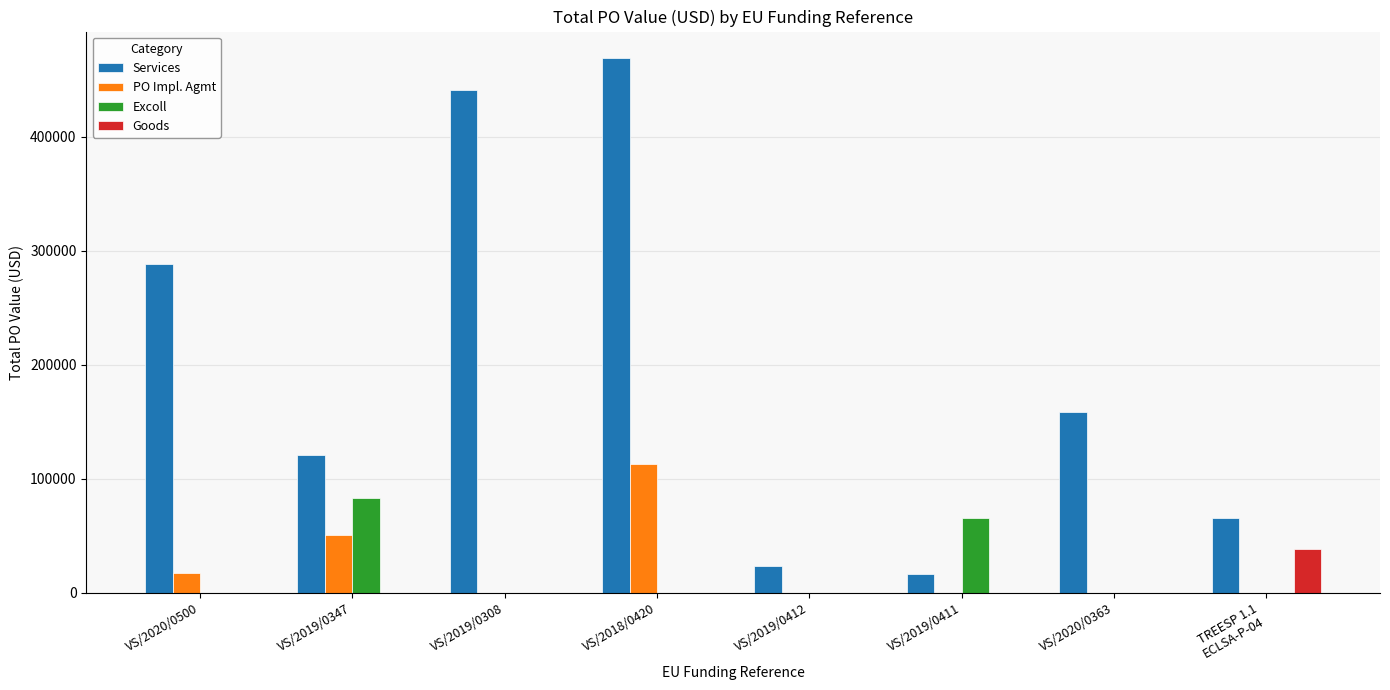

Are the bars grouped side by side (vs. stacked)?

Yes